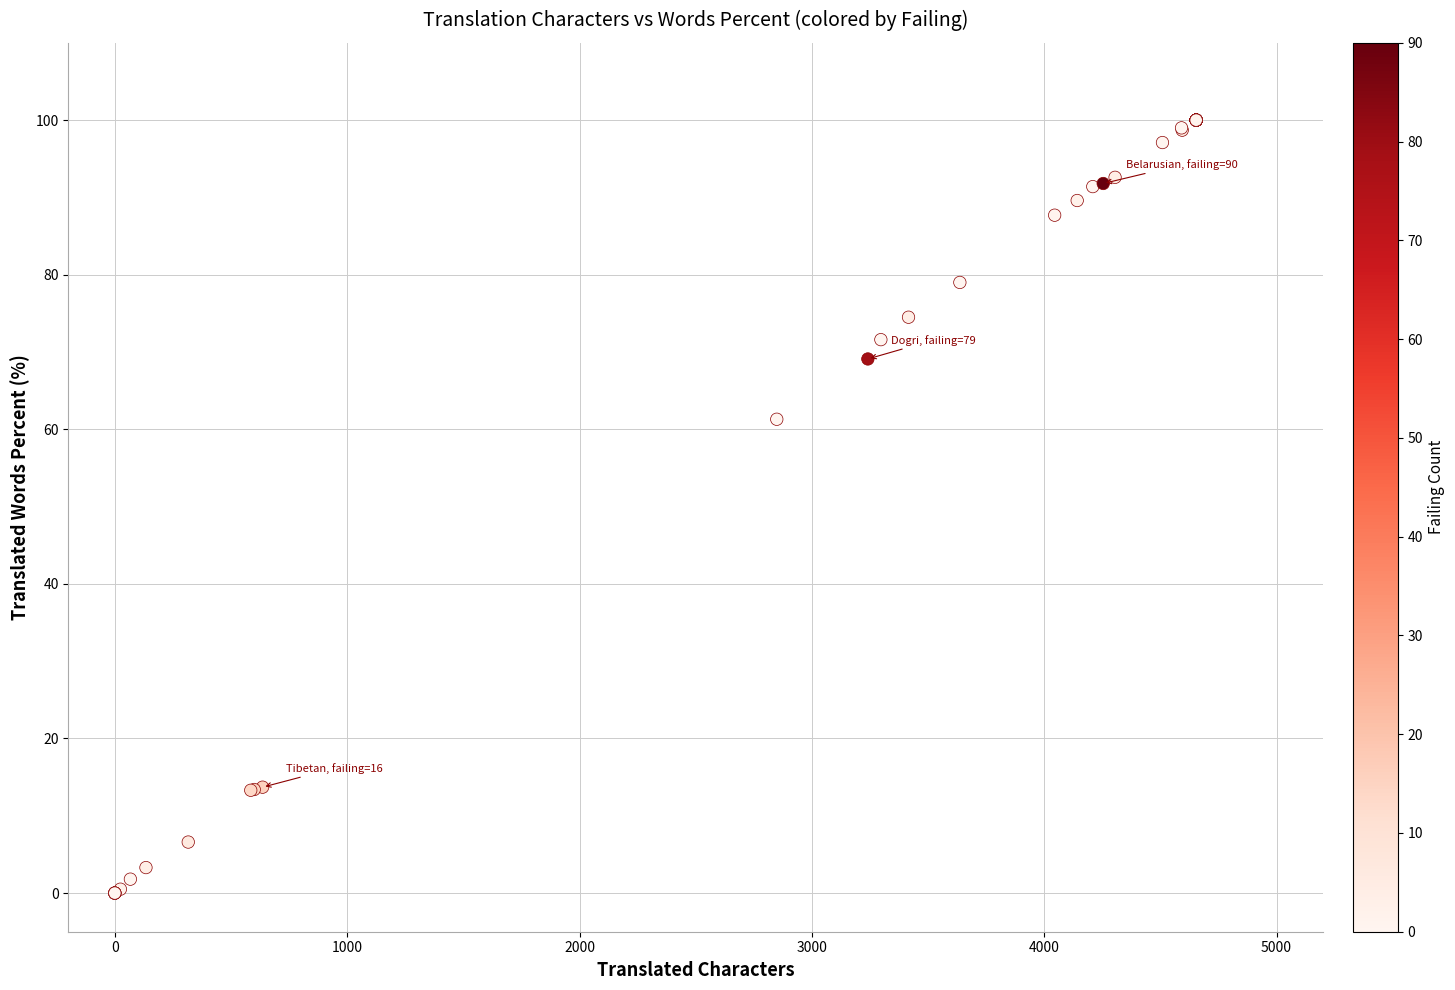

What Y value in the scatter plot is closest to 50?

61.3